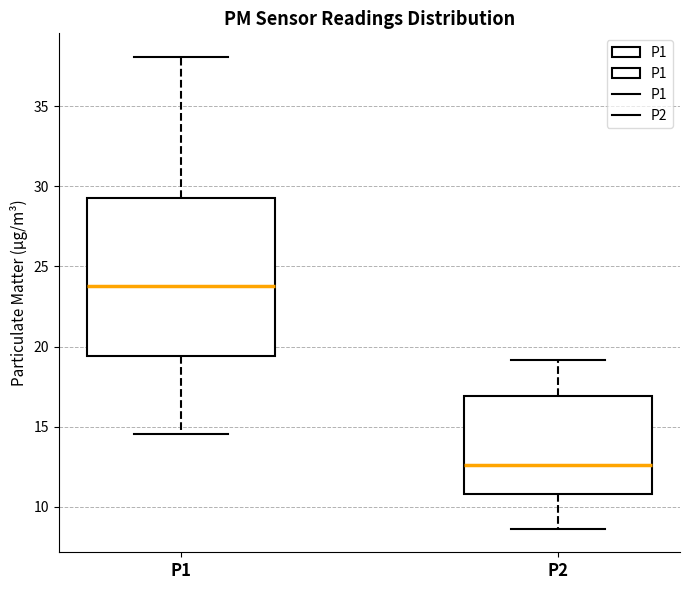

Where is the lower edge of the box for P1 on the y-axis? The values are not printed on the chart, so give them approximately, as read against the axis.

19.5